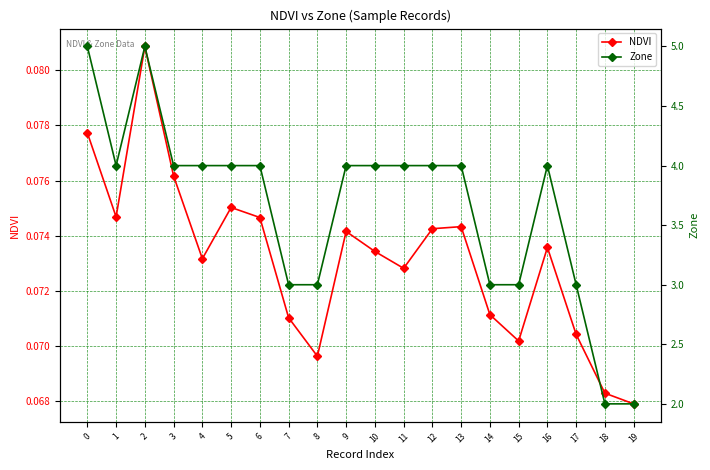

What is the minimum value shown in the chart?

0.1